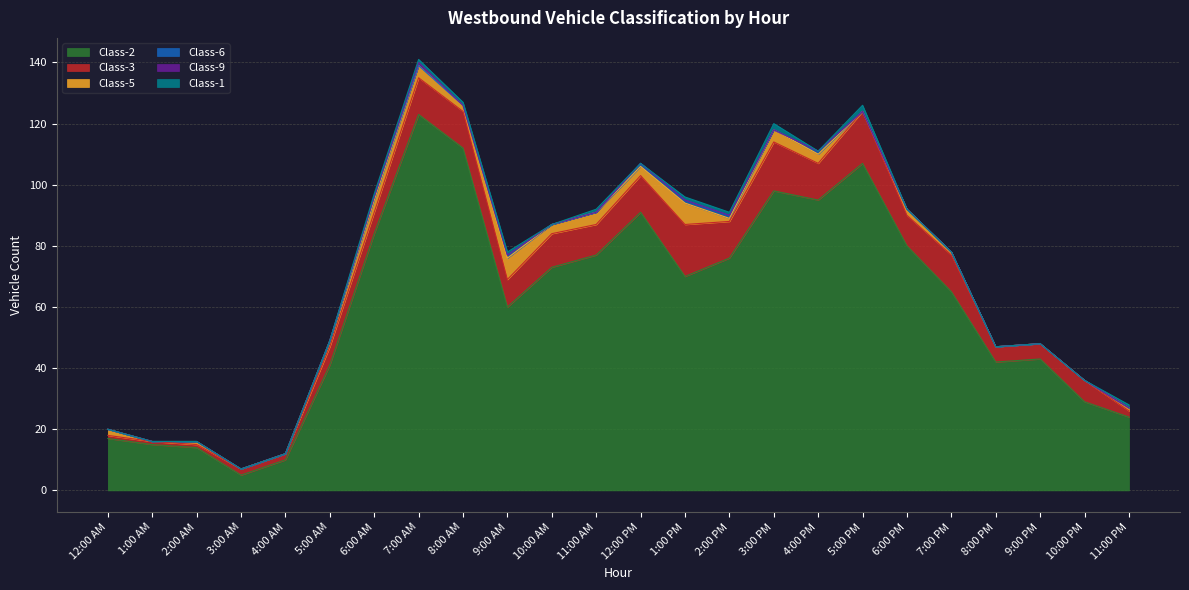

True or false: Class-5 has more than 0 points higher than both neighbors.

True